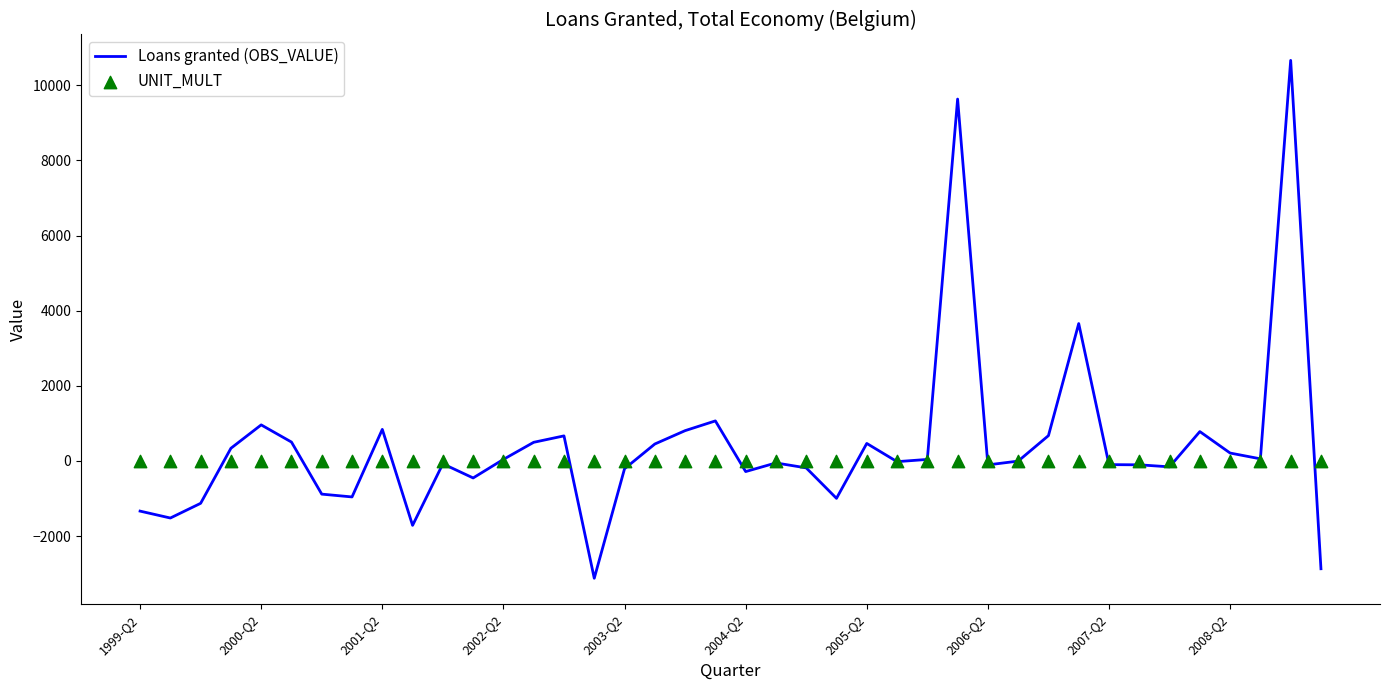

What are all the series names shown in the legend?

Loans granted (OBS_VALUE), UNIT_MULT